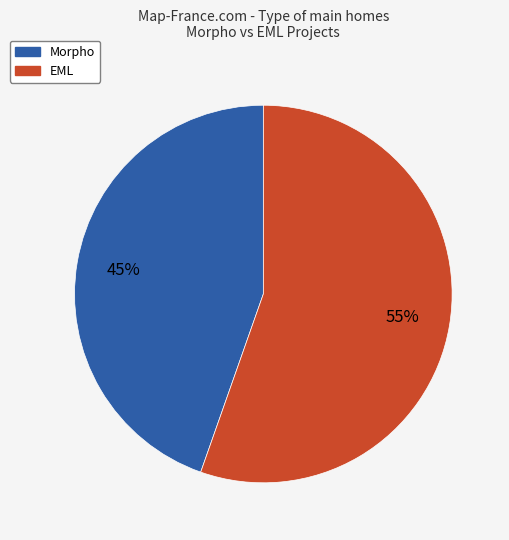

Between EML and Morpho, which is larger?

EML